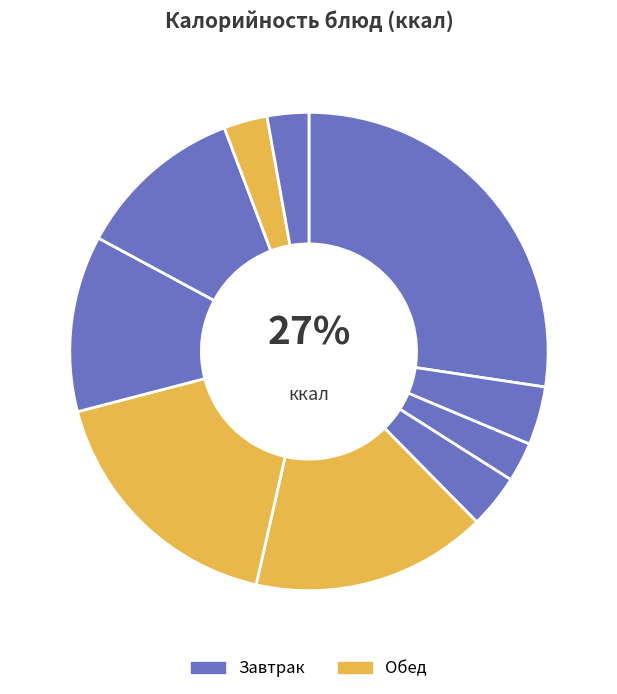

How many slices are in this pie chart?

10